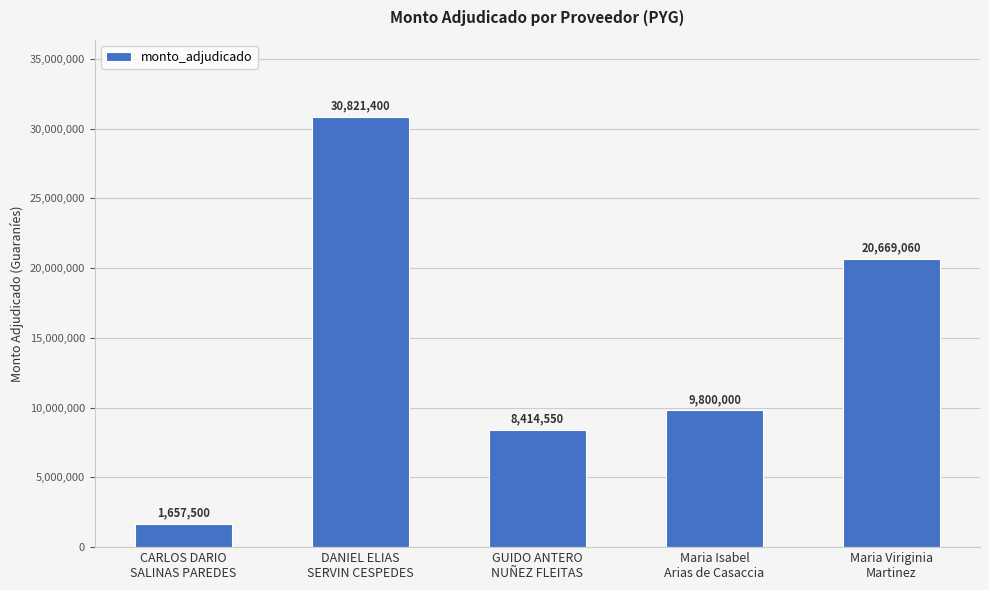

Which label corresponds to the smallest value in the chart?

CARLOS DARIO
SALINAS PAREDES